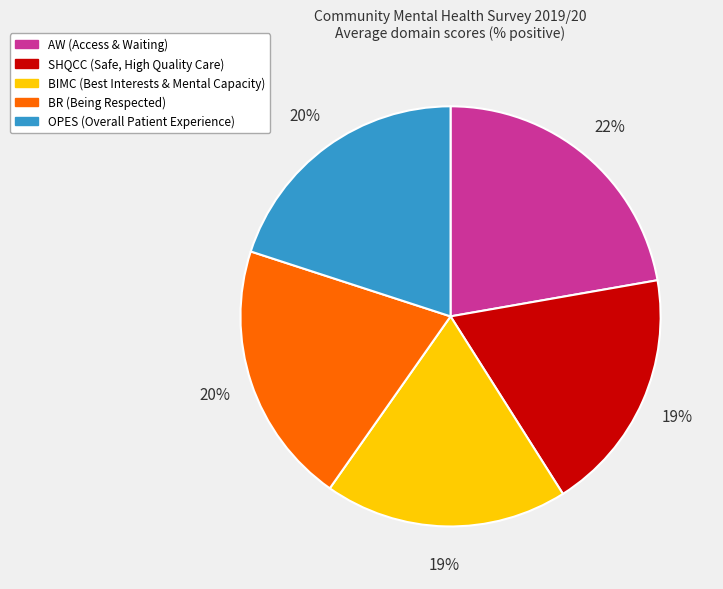

Combined, do OPES and BR account for over 50%?

No